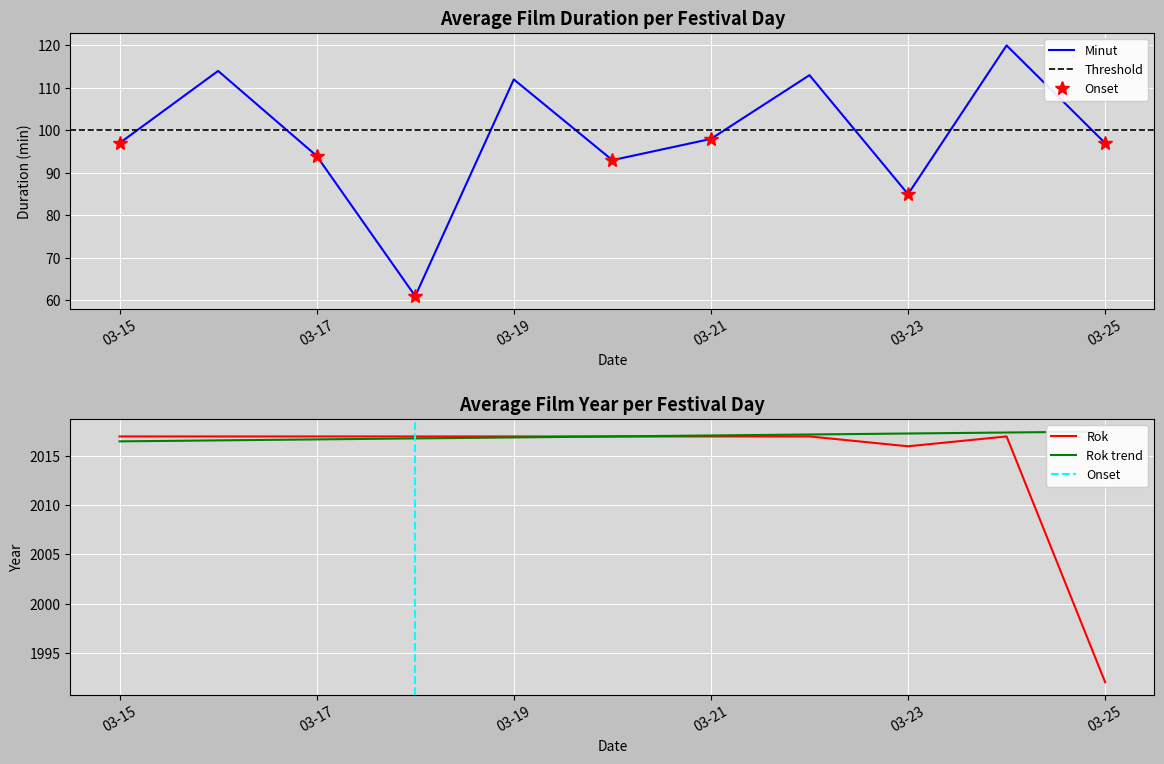

What is the minimum value for Minut?

61